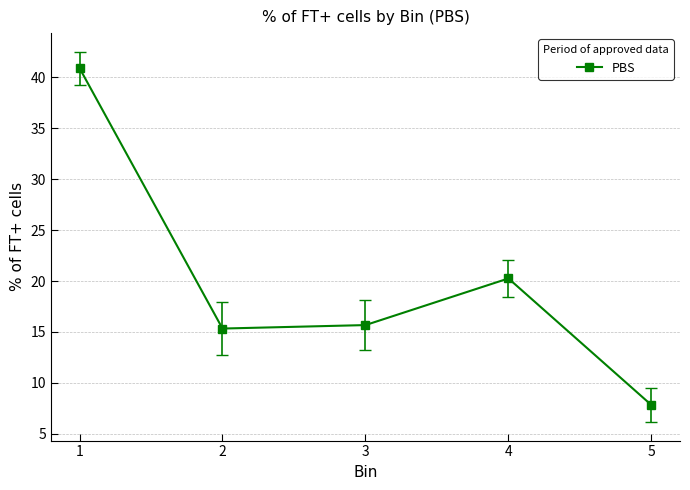

What is the difference between the maximum and minimum values?

33.1